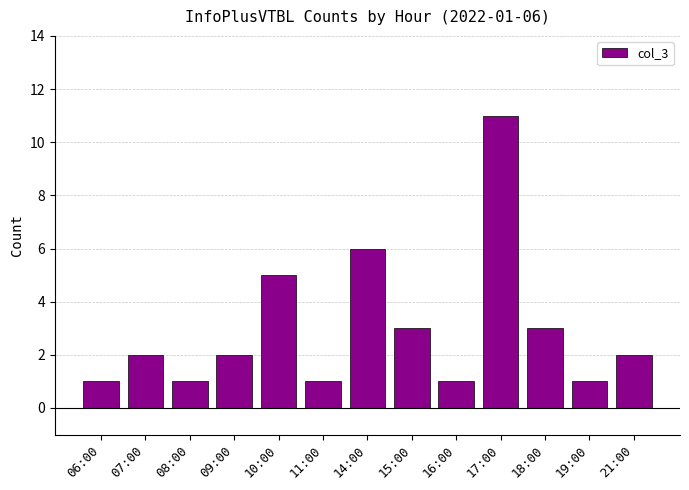

What is the average value?

3